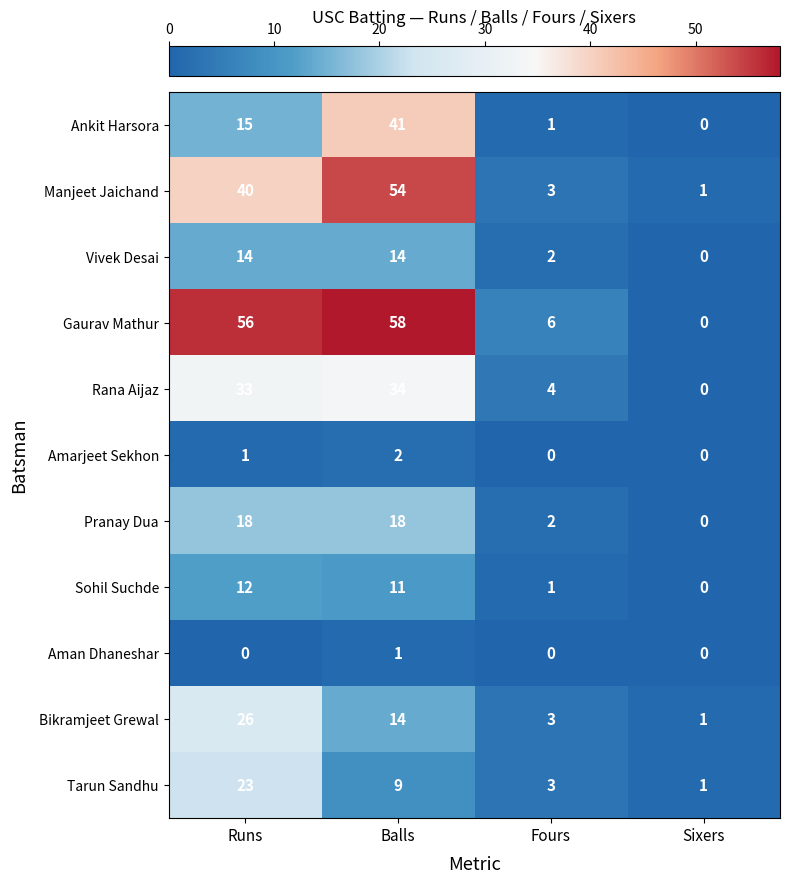

Where does the Bikramjeet Grewal series first go above 14?

Runs